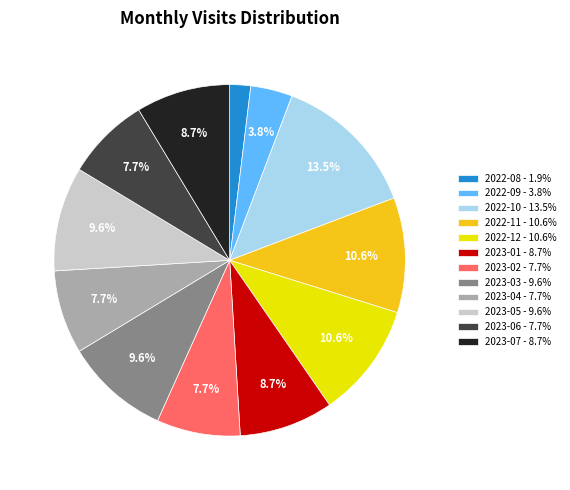

What percentage do 2023-06 and 2023-04 together represent?

15.4%